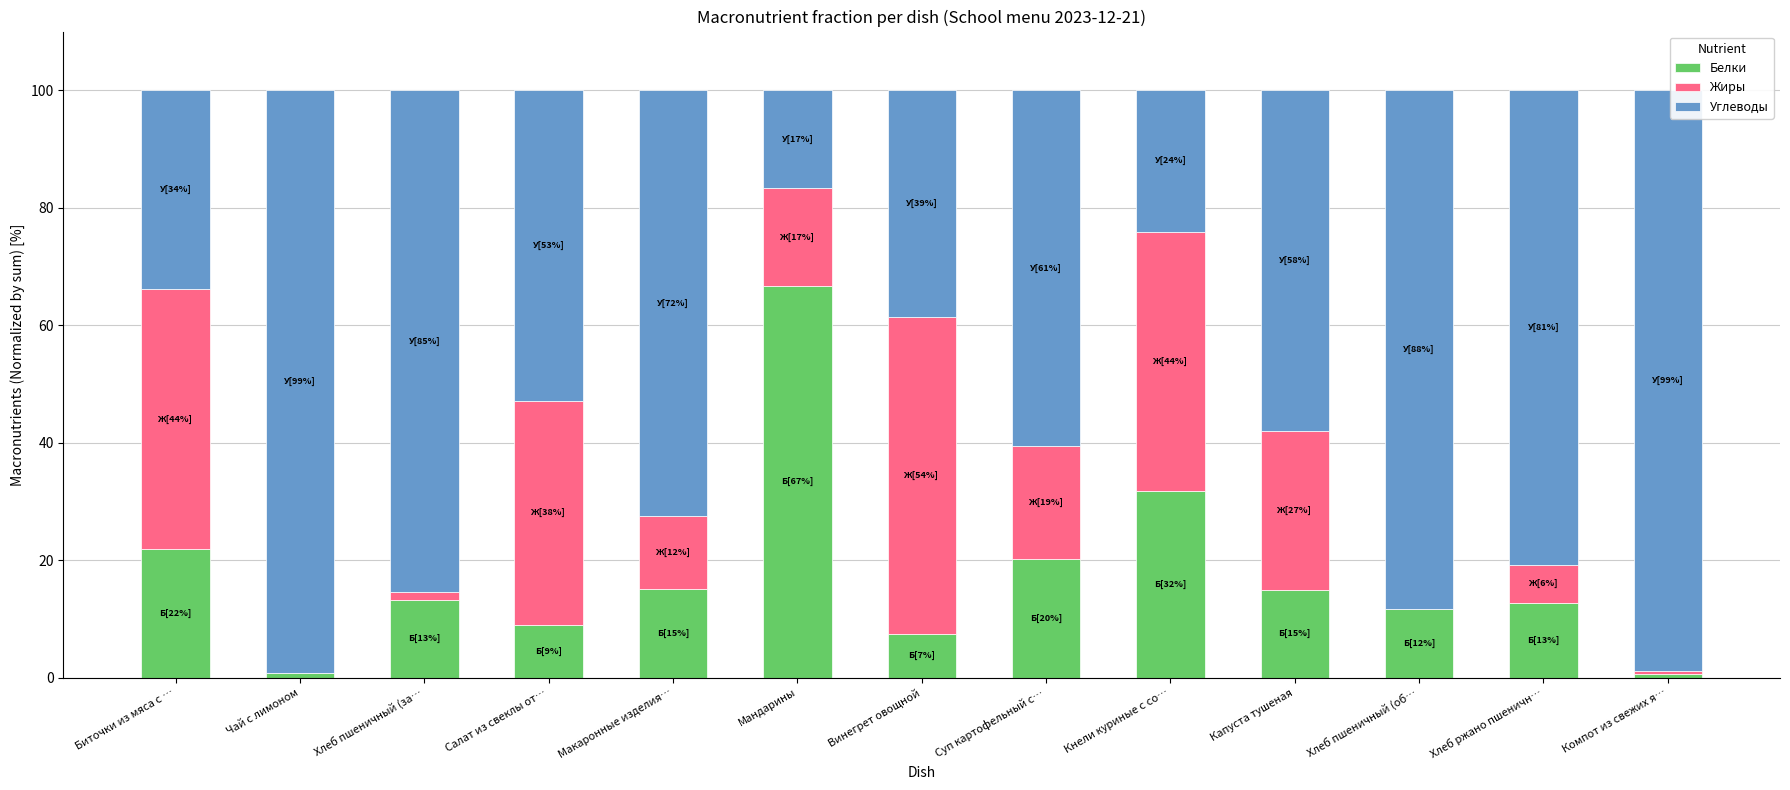

Which category has the highest value in the Белки series?

Мандарины